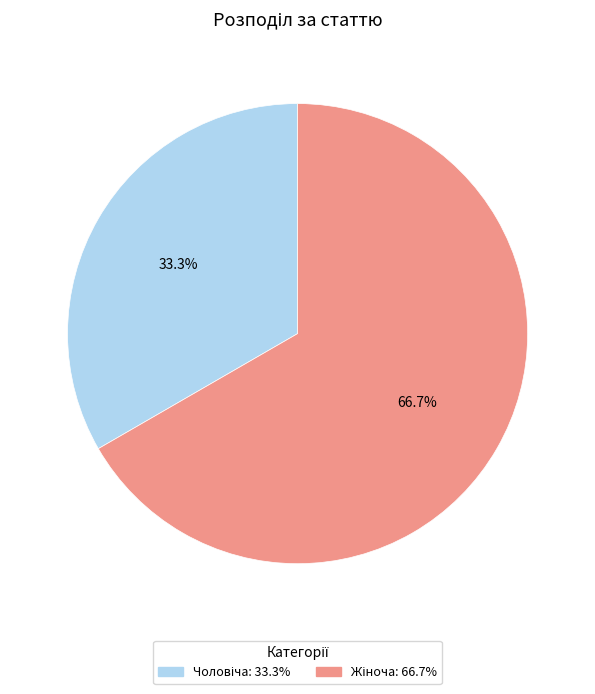

Does any single category account for the majority?

Yes